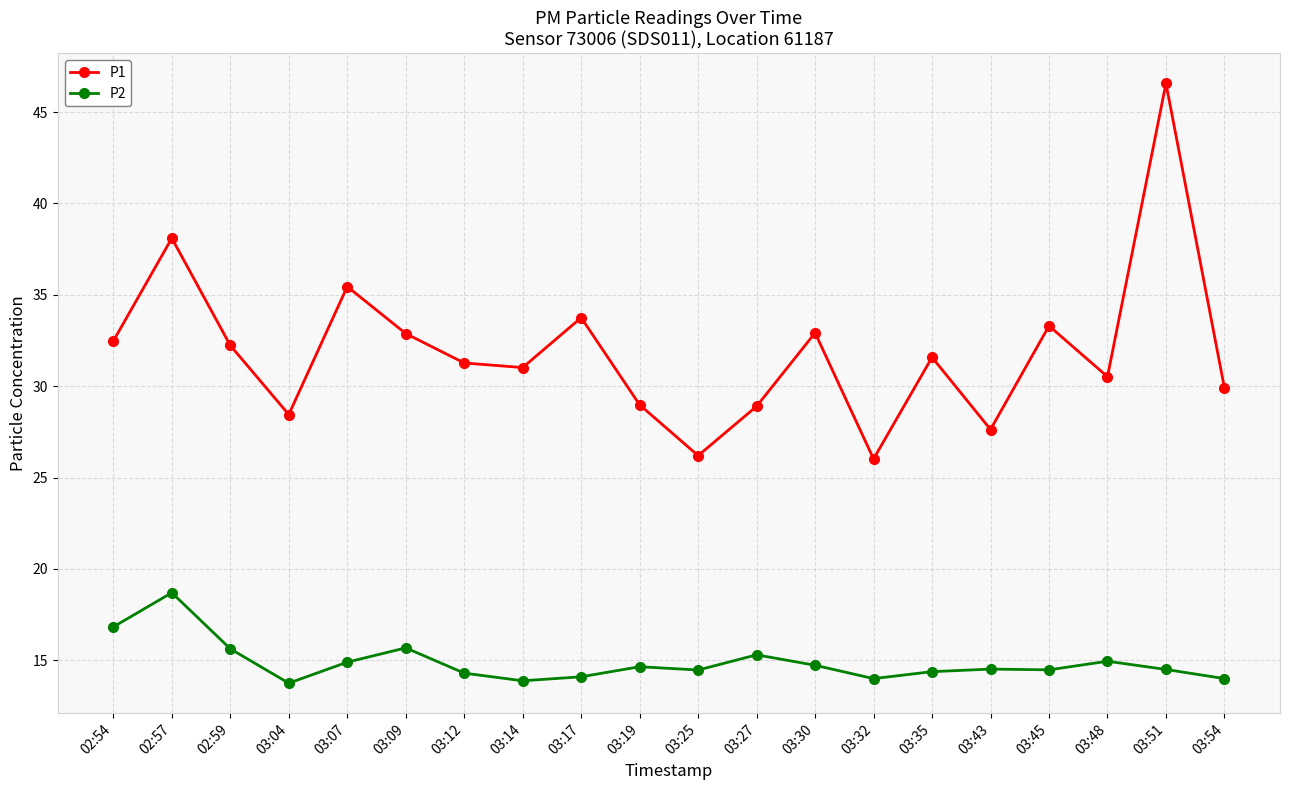

True or false: P1 and P2 cross at least once.

False